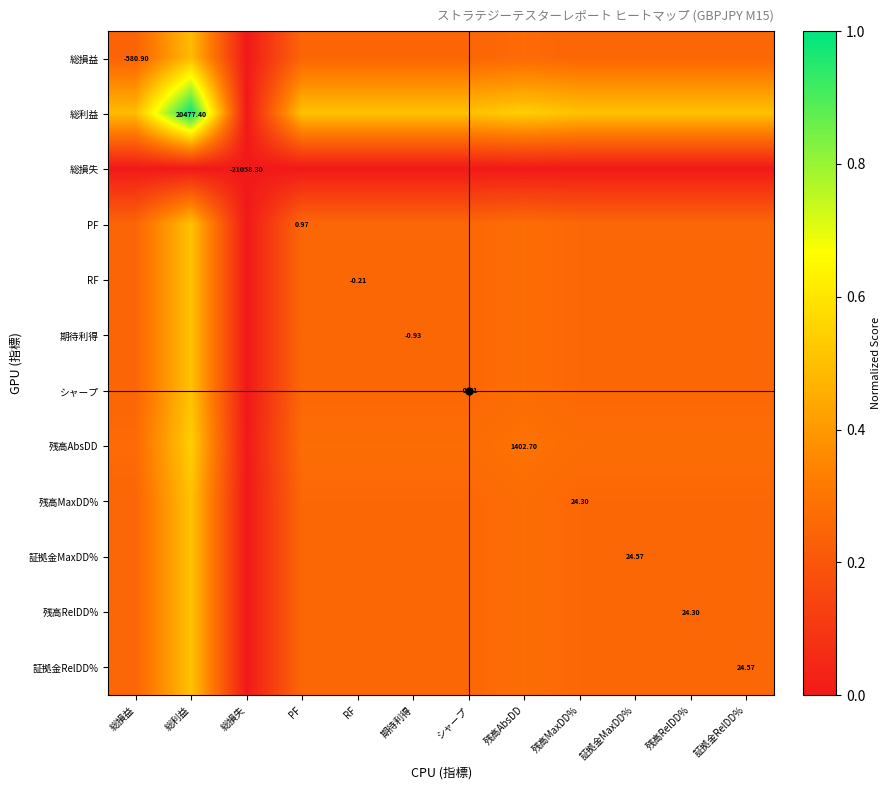

How many values in シャープ are above zero?

11